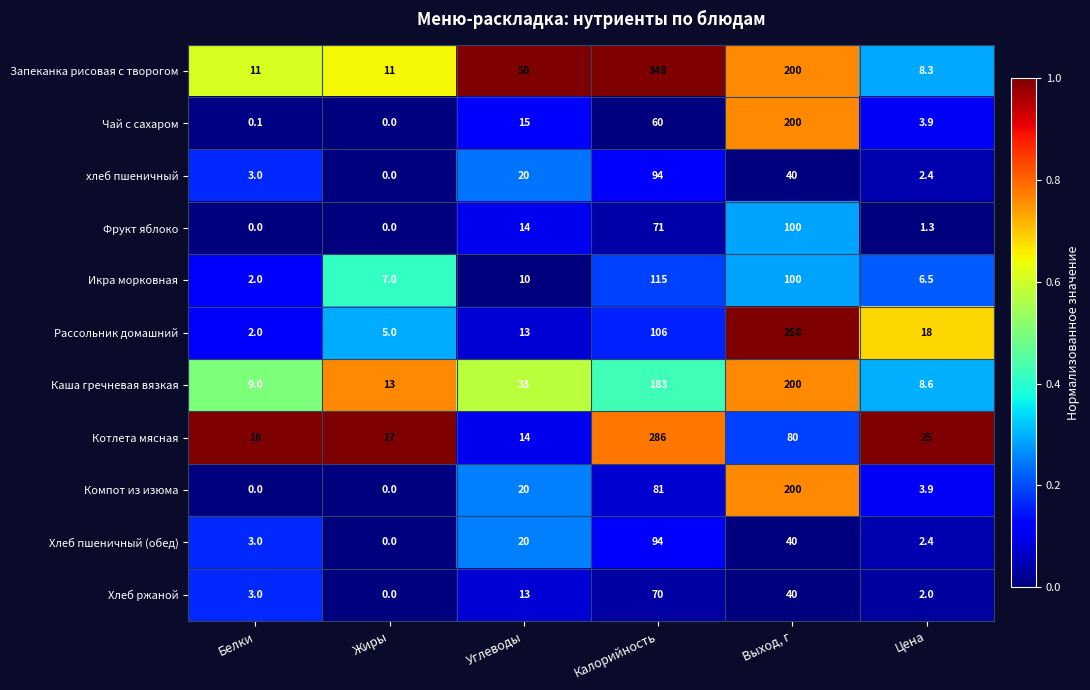

What is the maximum value shown in the chart?

348.0